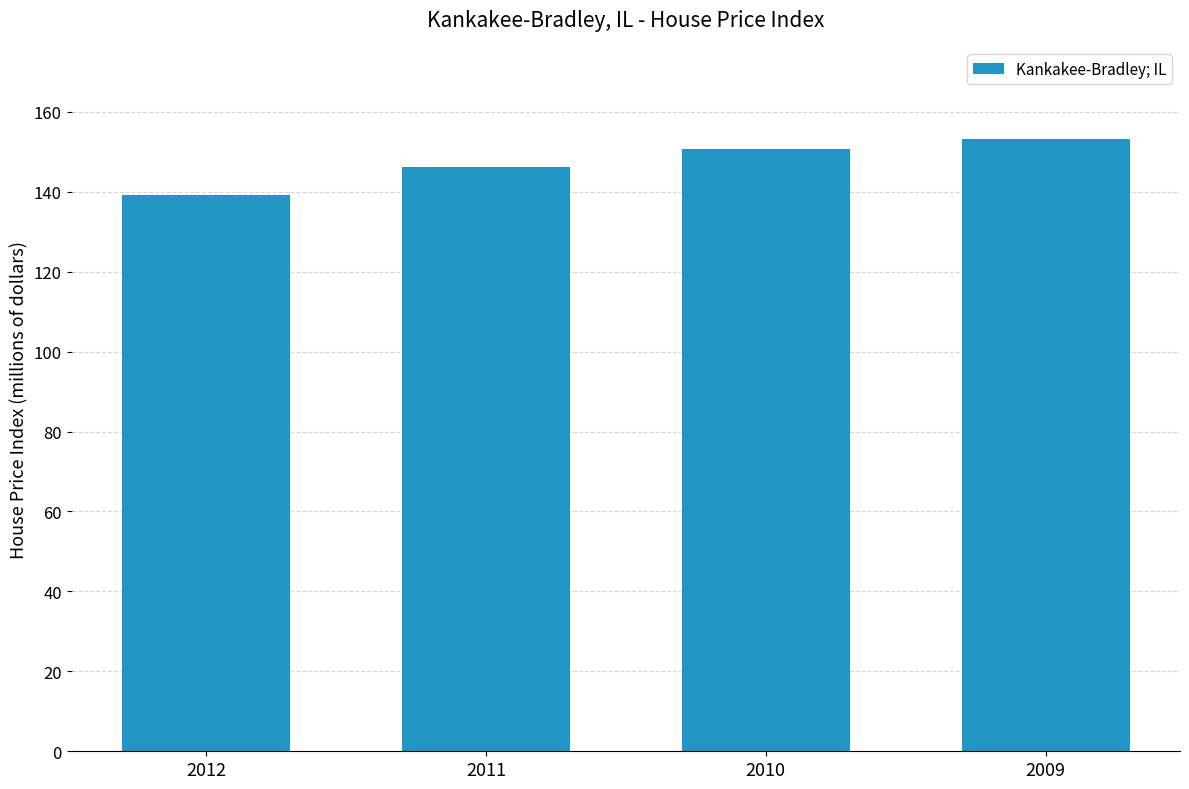

Which category has the lowest value across all series?

2012